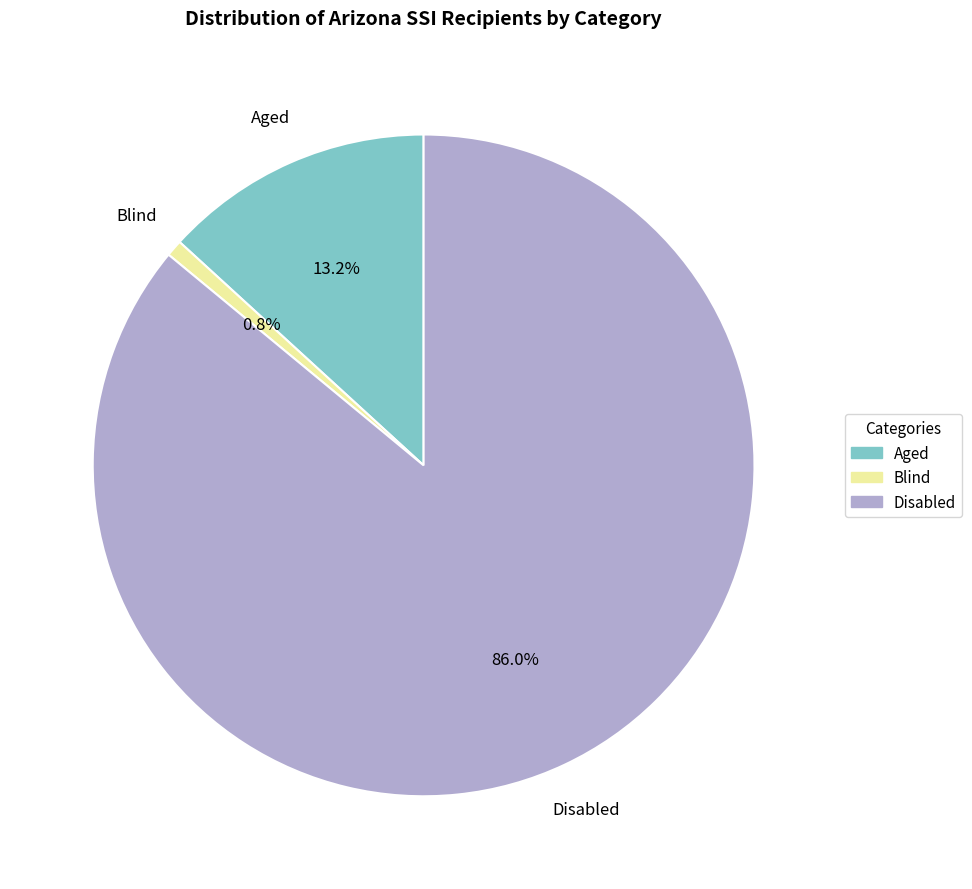

Count the number of slices in the pie.

3